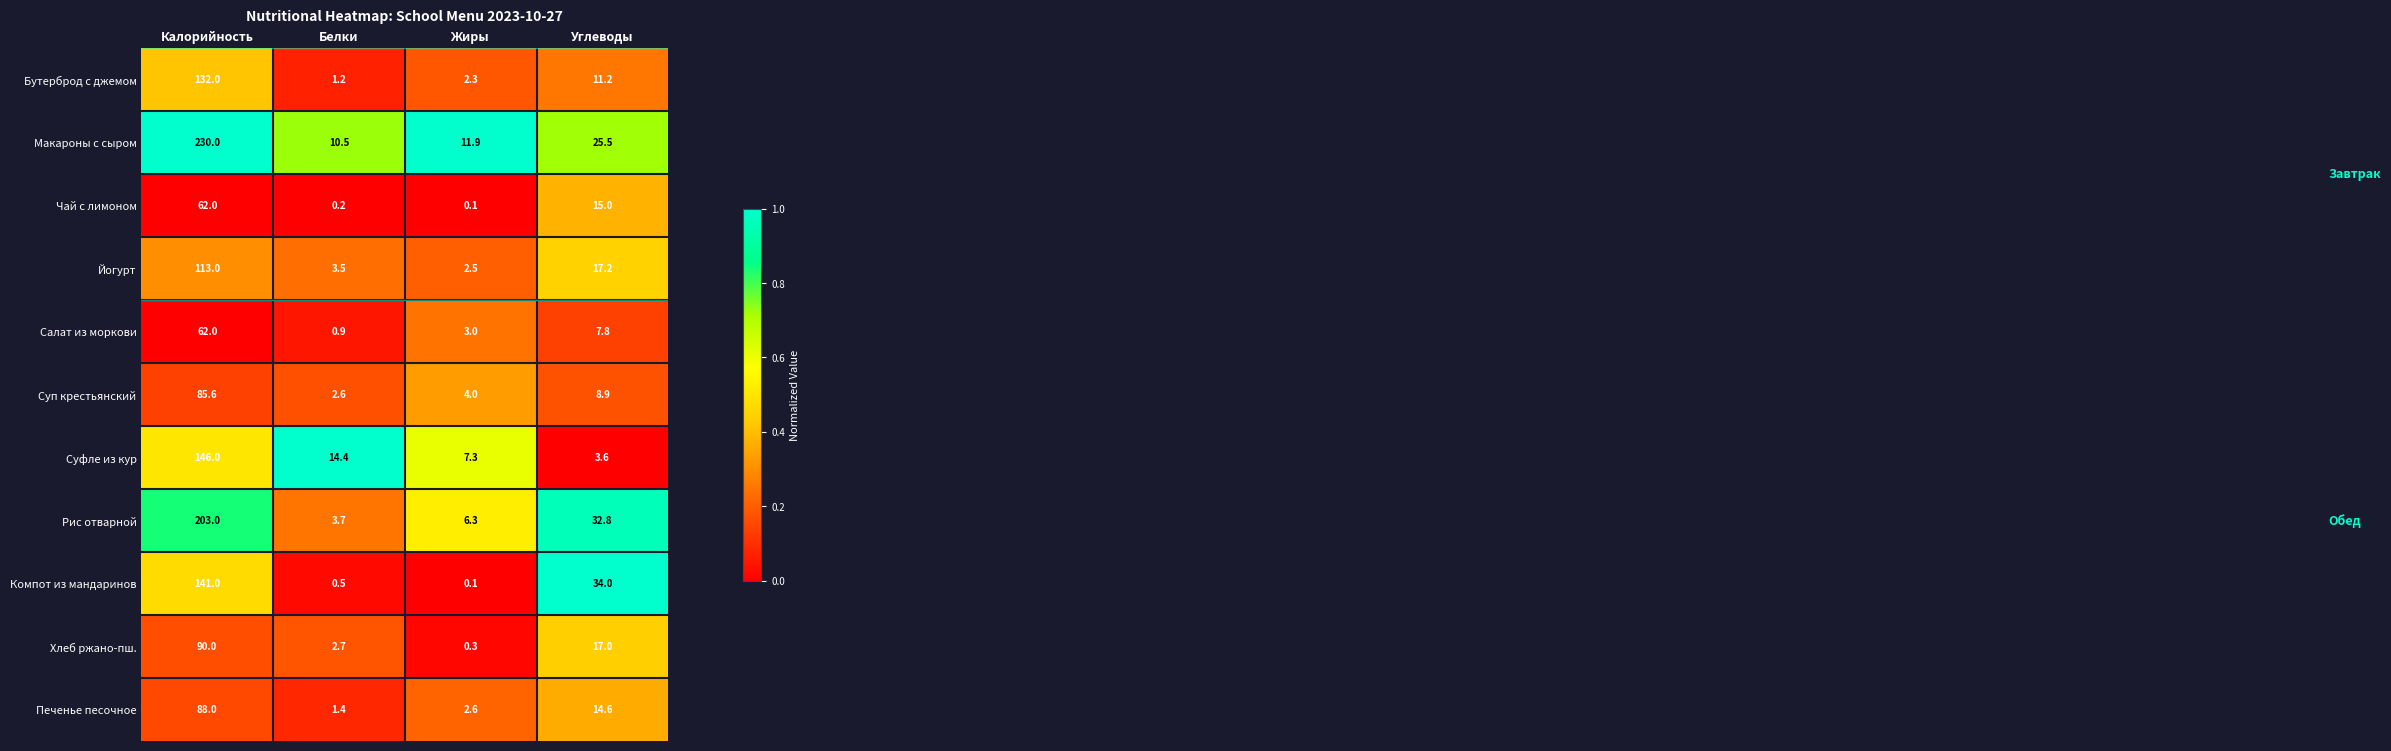

Is the value of Чай с лимоном at Жиры greater than the value of Суфле из кур at Белки?

No